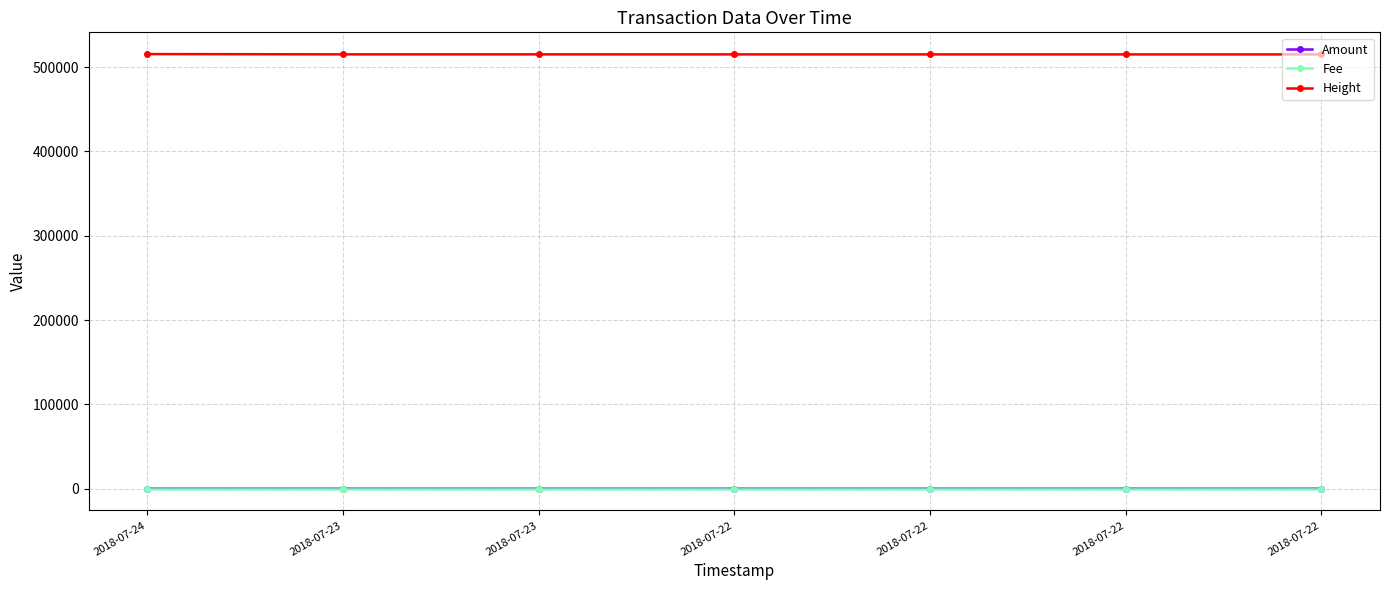

True or false: Fee and Height cross at least once.

False